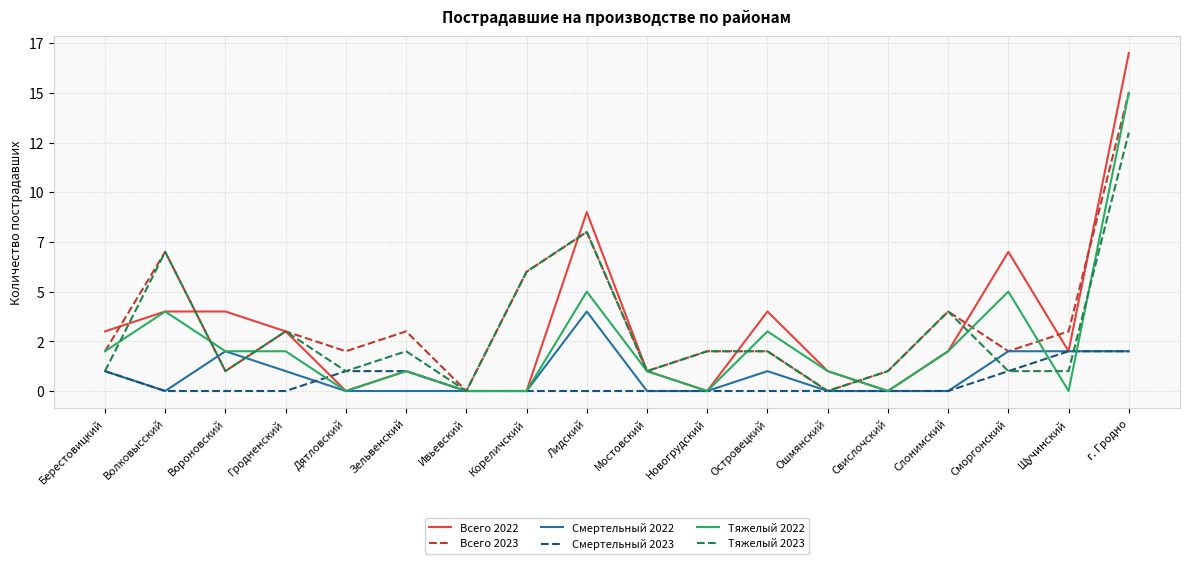

Does the chart have visible grid lines?

Yes